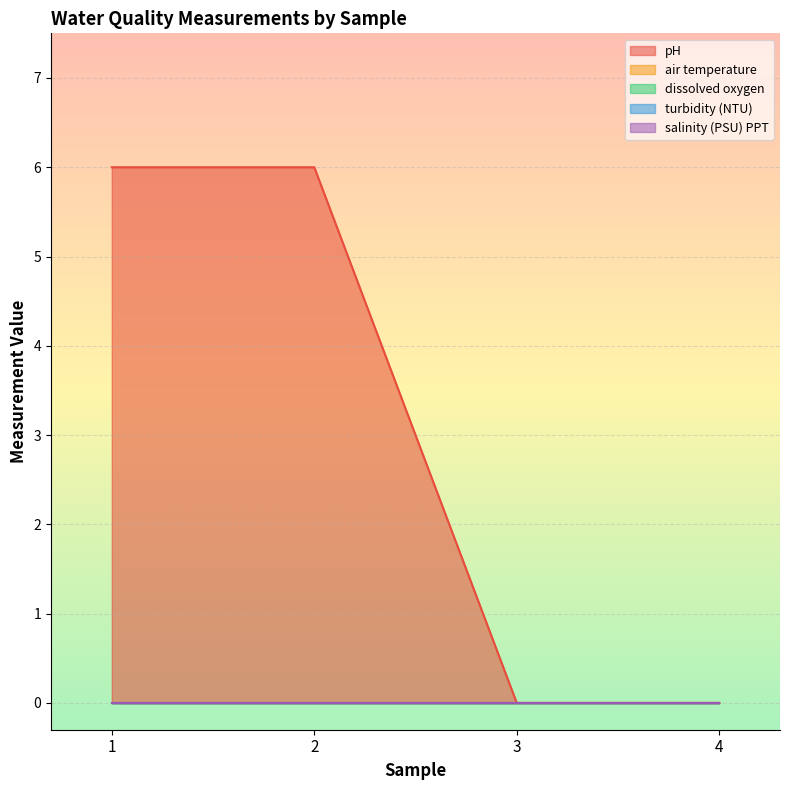

Reading left to right, transcribe all the data shown in this chart.

sample: 1	2	3	4
pH: 6	6	0	0
air temperature: 0	0	0	0
dissolved oxygen: 0	0	0	0
turbidity (NTU): 0	0	0	0
salinity (PSU) PPT: 0	0	0	0